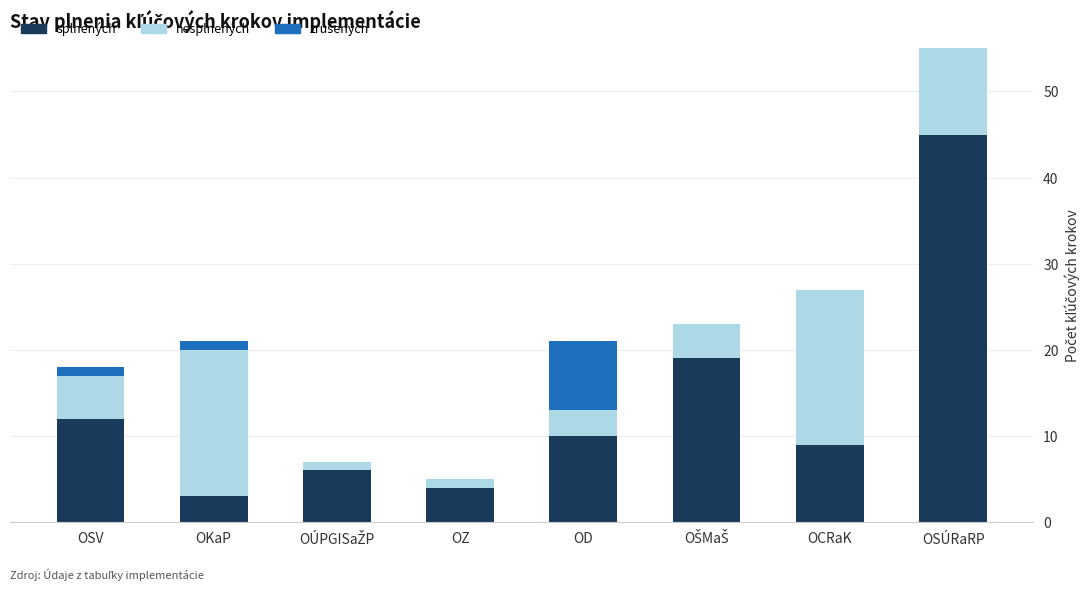

Which category has the highest value in the splnených series?

OSÚRaRP